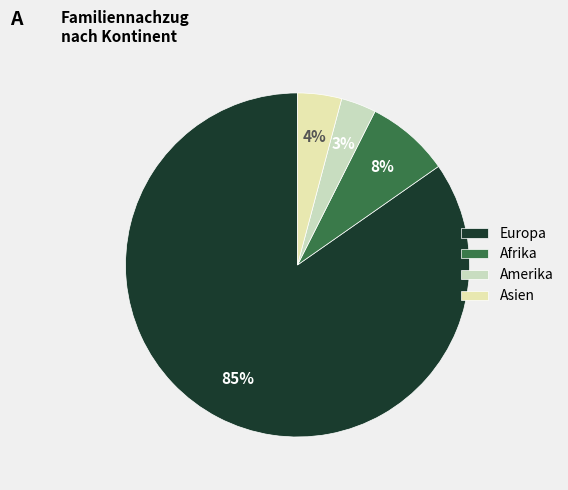

Rank the categories by value from lowest to highest.

Amerika, Asien, Afrika, Europa